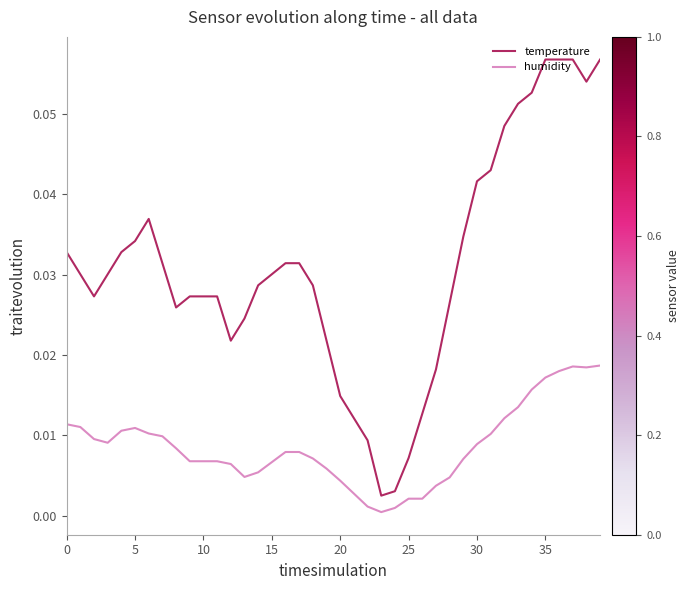

True or false: temperature has more than 0 points higher than both neighbors.

True